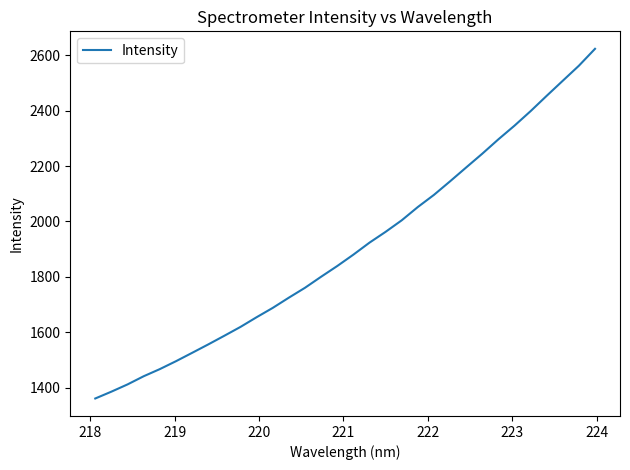

How many values are below 1880?

16